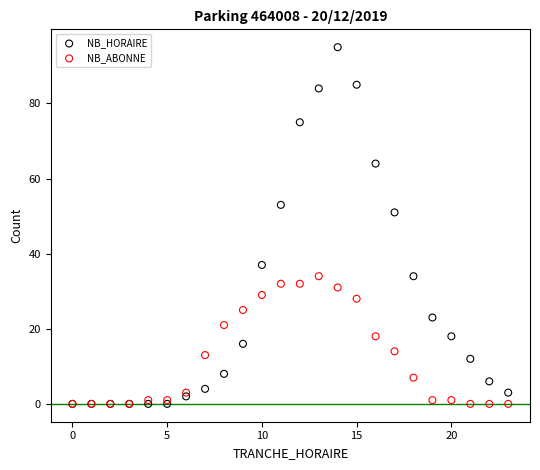

Which series reaches the maximum Y coordinate?

NB_HORAIRE